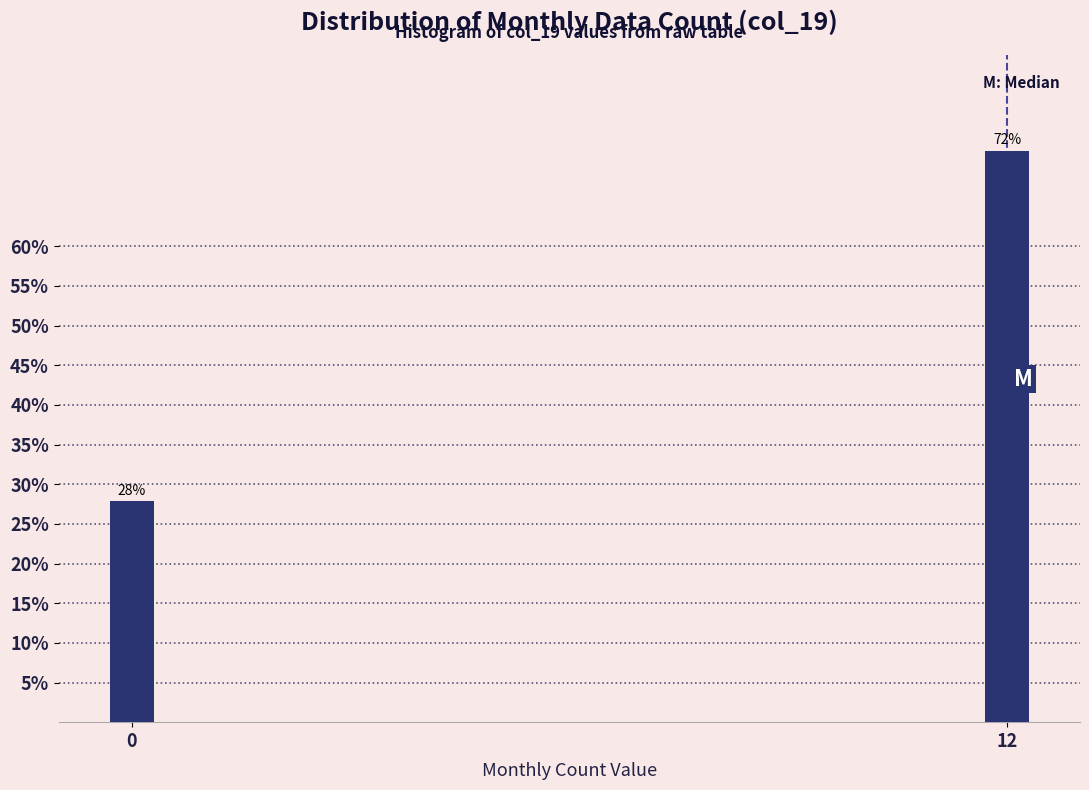

What is the sum of the values at 0 and 12?

100.0